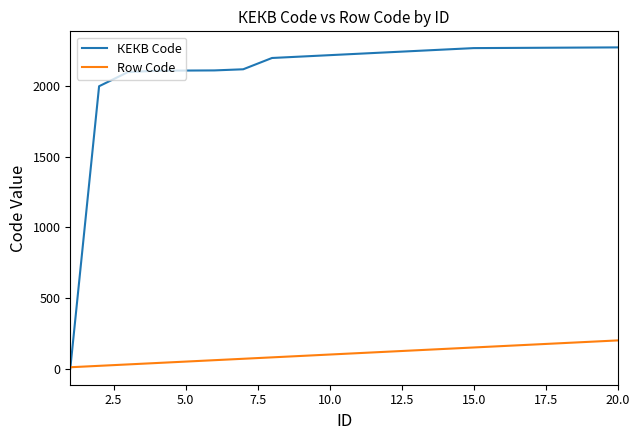

Is this an area chart (filled region under the line)?

No